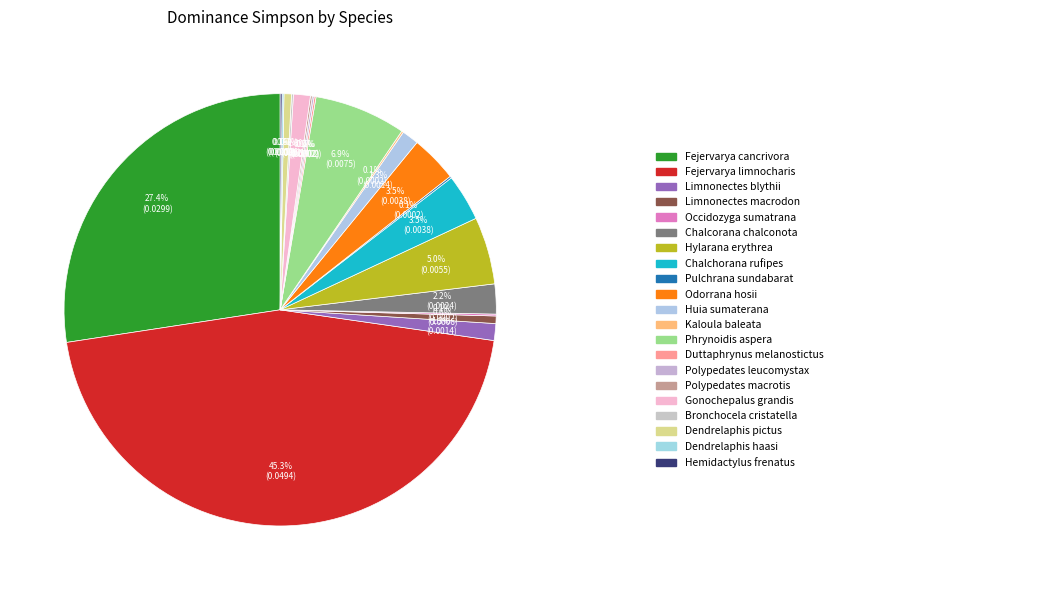

What is the smallest slice in the pie chart?

Occidozyga sumatrana